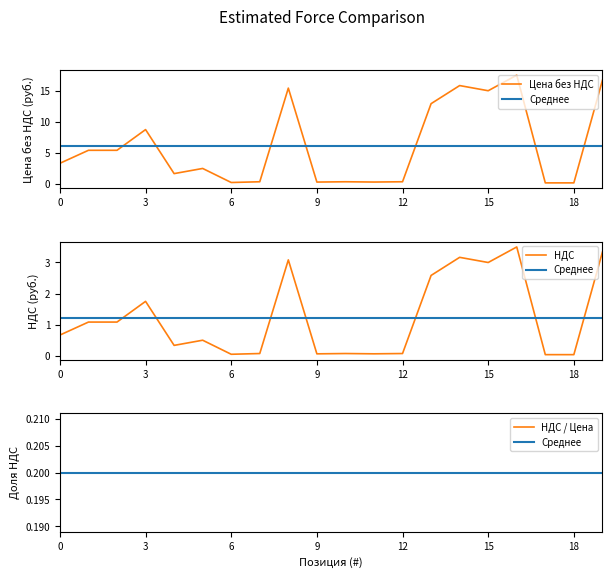

True or false: Цена без НДС has a value of 0.9 at 0.

False